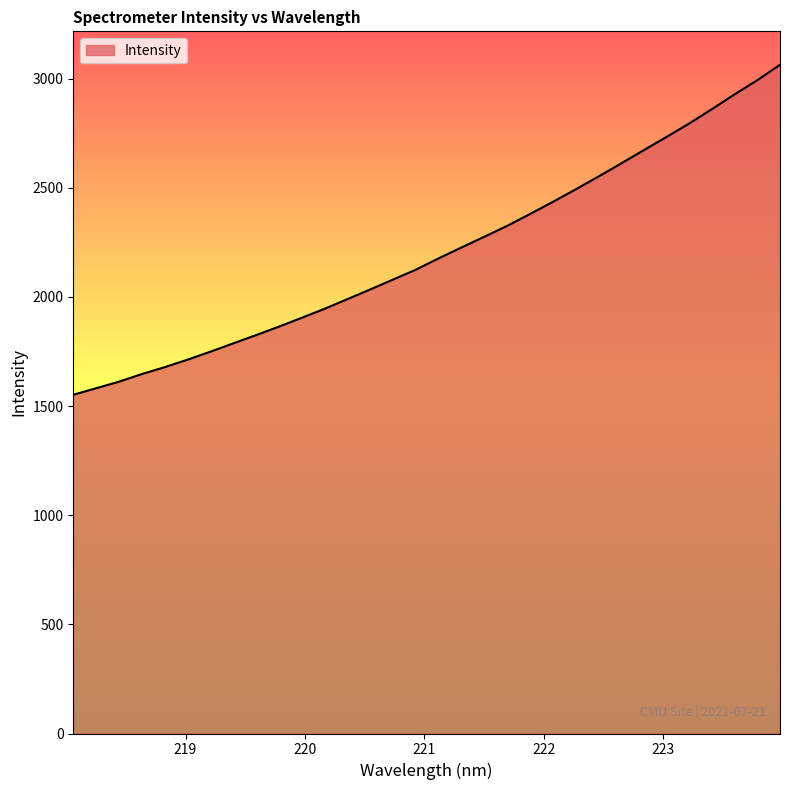

What is the smallest value displayed?

1551.8